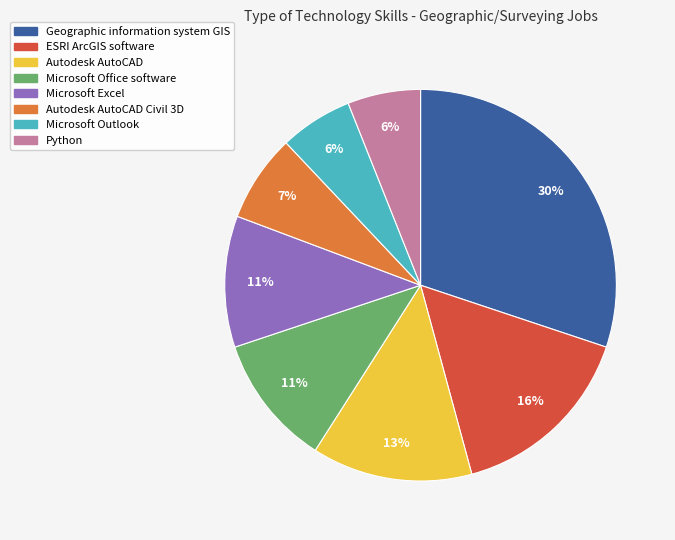

Is there a majority slice in this chart?

No